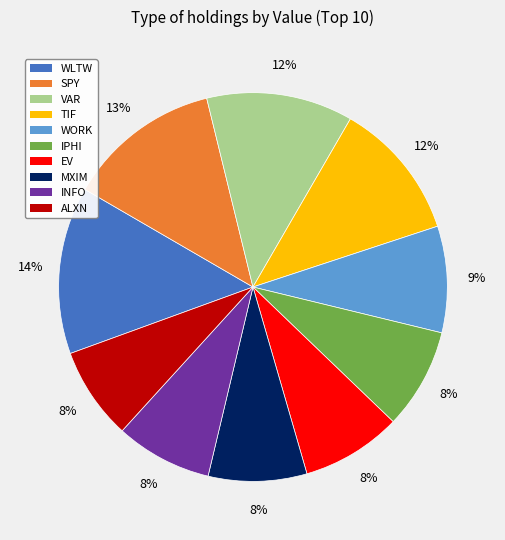

To the nearest percent, what is the difference between the WLTW and EV slice percentages?

6%